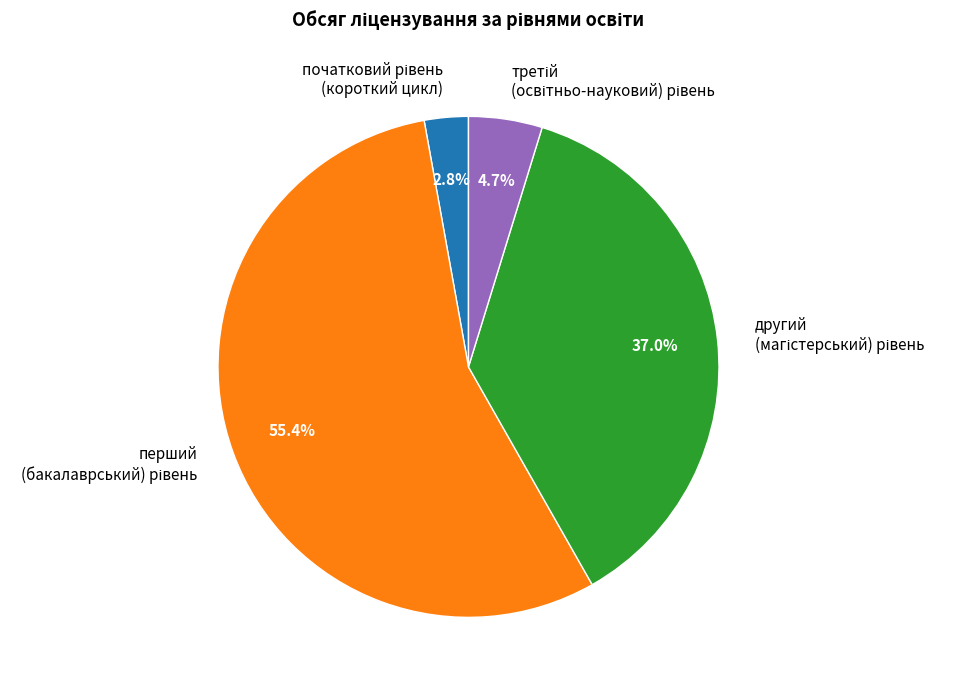

Is there a majority slice in this chart?

Yes